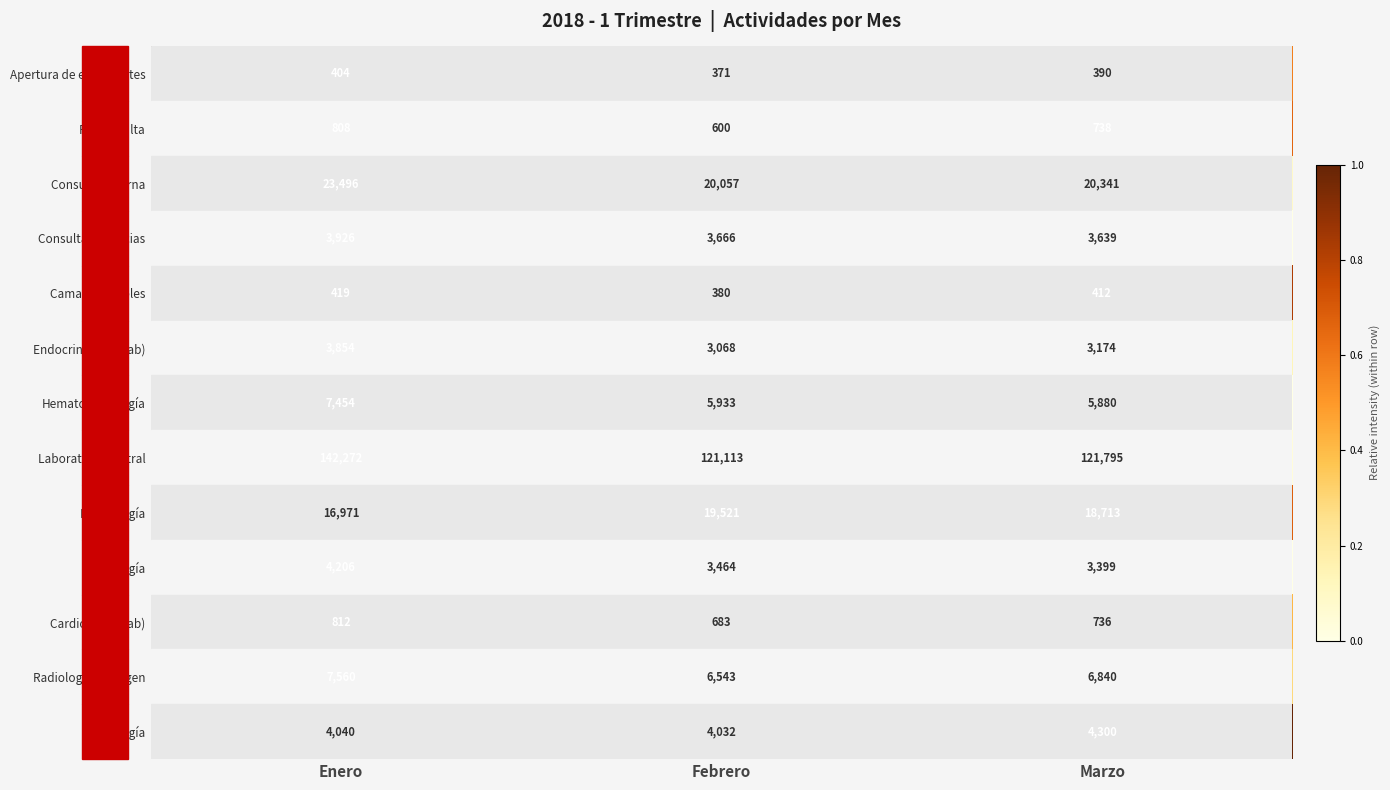

At which category is the sum across all series the highest?

Enero